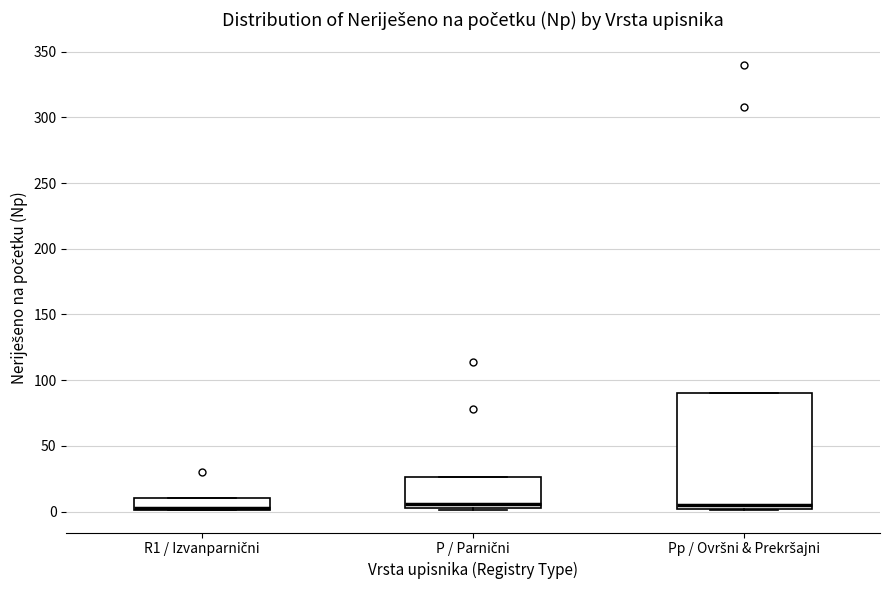

Which box is the tallest, from its lower edge to its upper edge?

Pp / Ovršni & Prekršajni